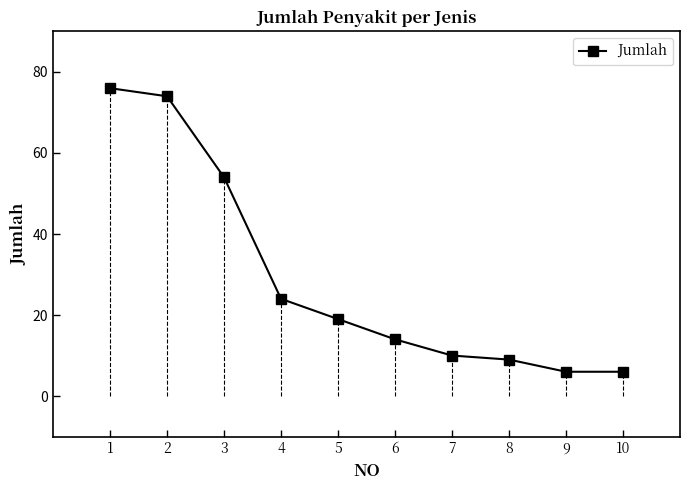

The value at 8 is 9. True or false?

True